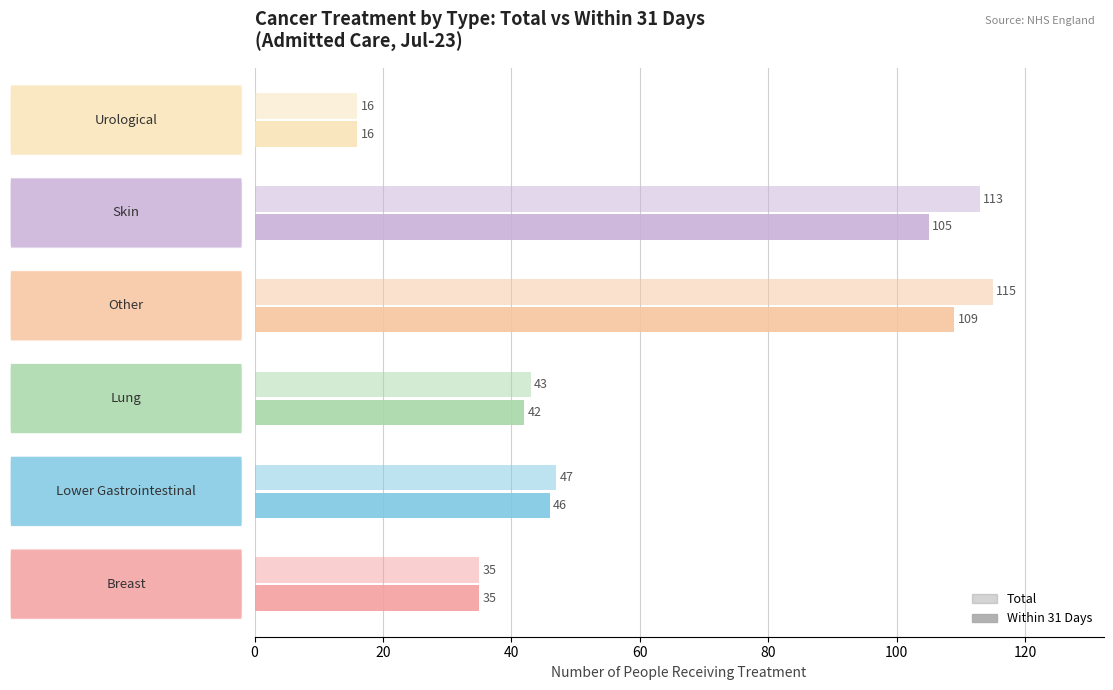

What is the difference between the maximum and minimum values in the Total series?

99